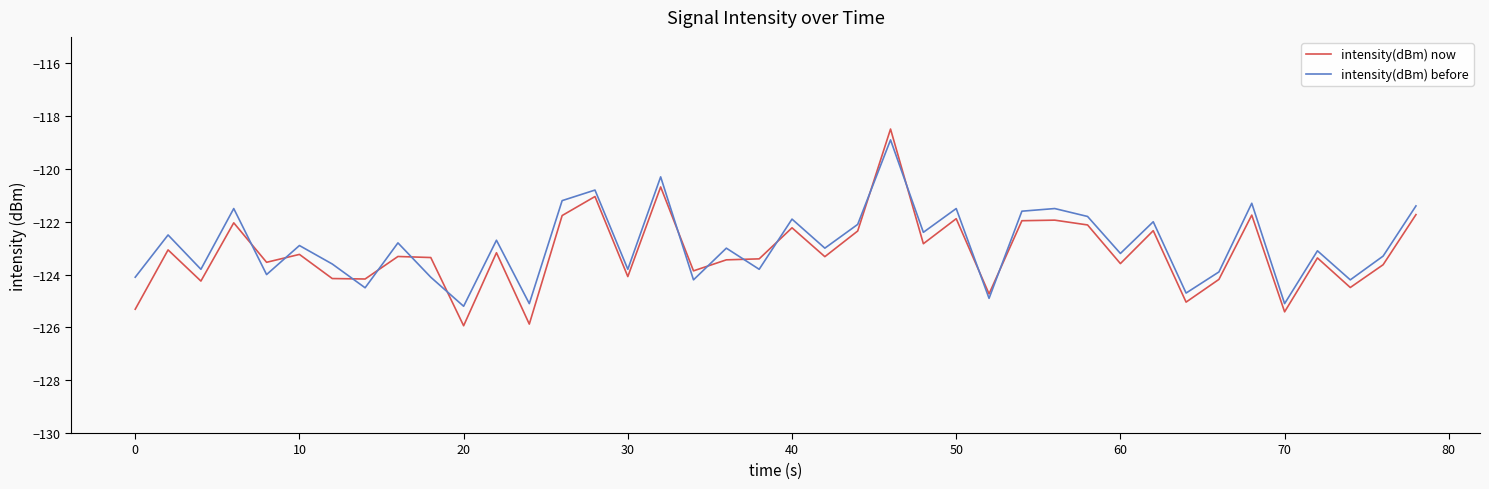

After their last crossing, which series has the higher values: intensity(dBm) now or intensity(dBm) before?

intensity(dBm) before